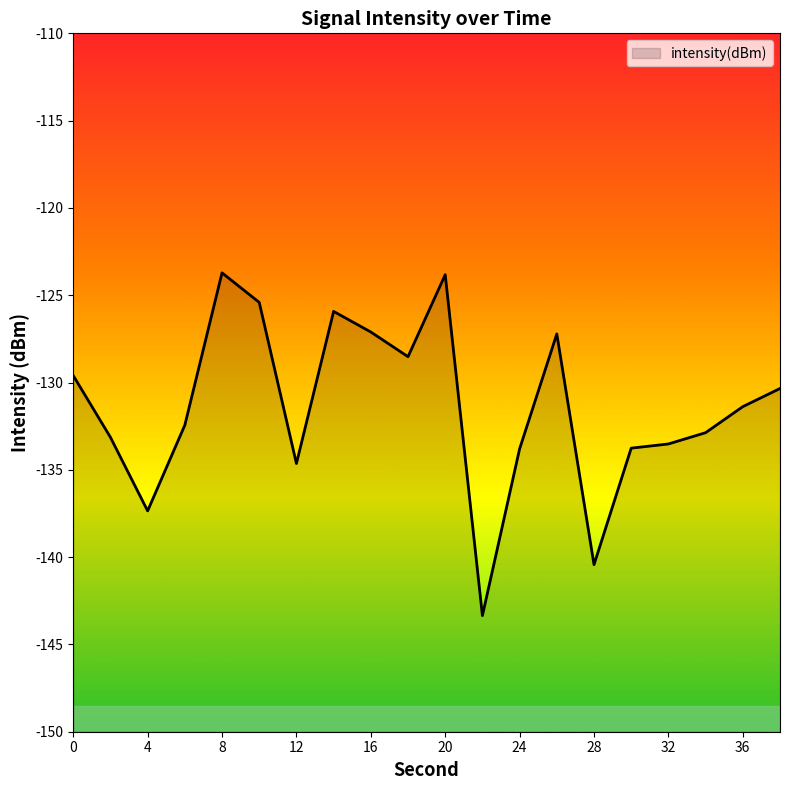

How many points are higher than both their immediate neighbors (excluding endpoints)?

4